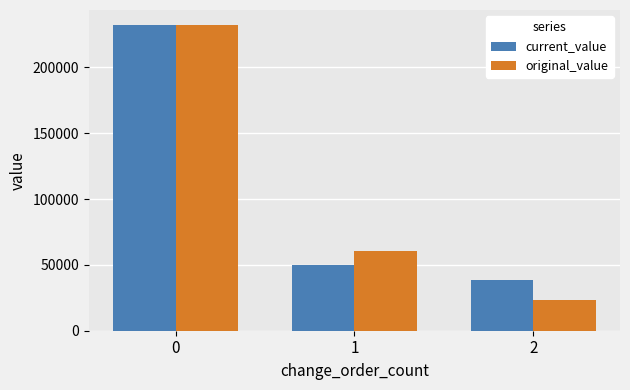

Is the value of original_value at 0 greater than the value of current_value at 1?

Yes